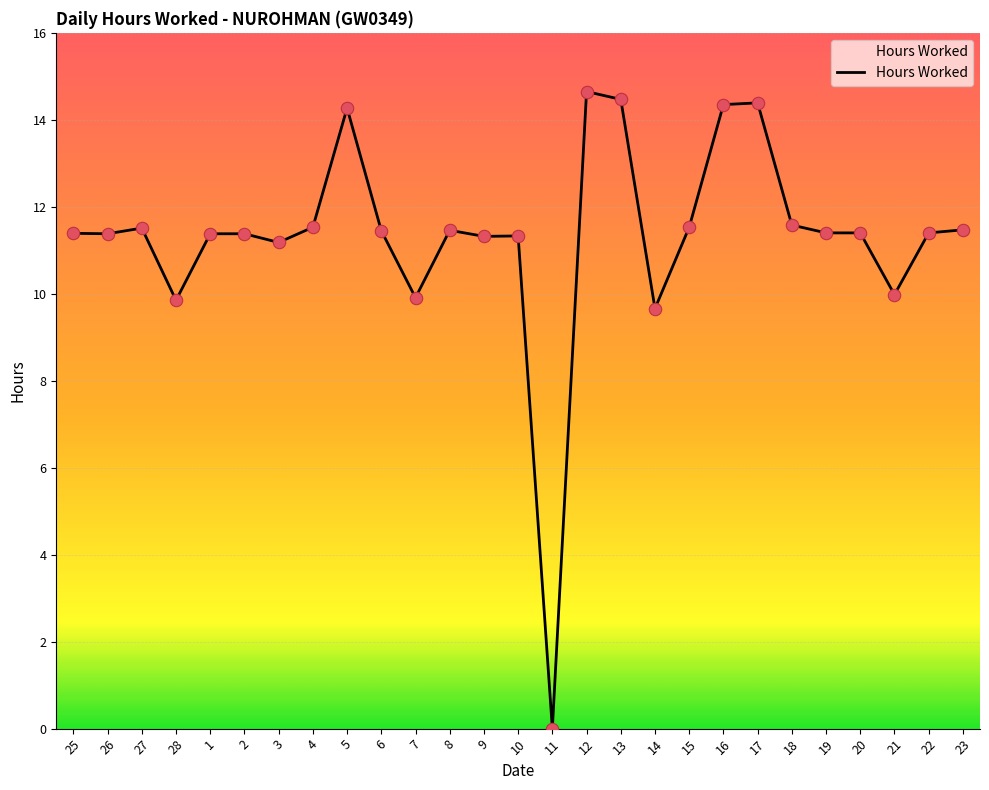

Between 13 and 7, which is larger?

13